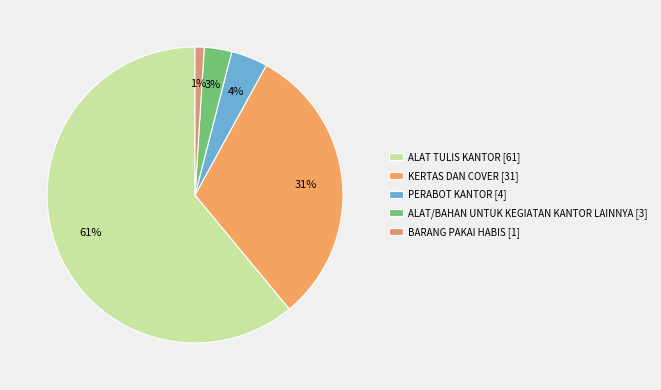

Is the sum of PERABOT KANTOR and ALAT/BAHAN UNTUK KEGIATAN KANTOR LAINNYA greater than half?

No